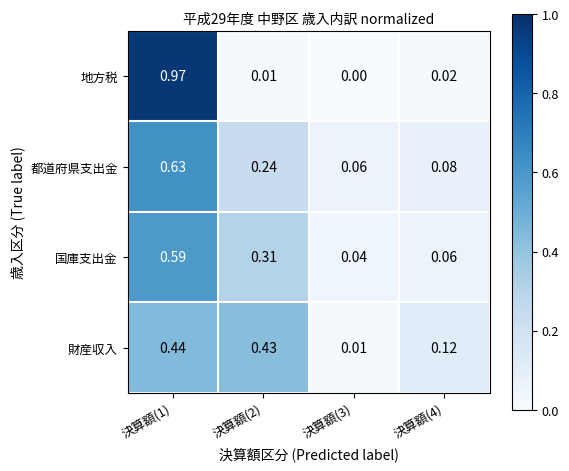

Rank the series at 決算額(1) from highest to lowest value.

地方税, 都道府県支出金, 国庫支出金, 財産収入